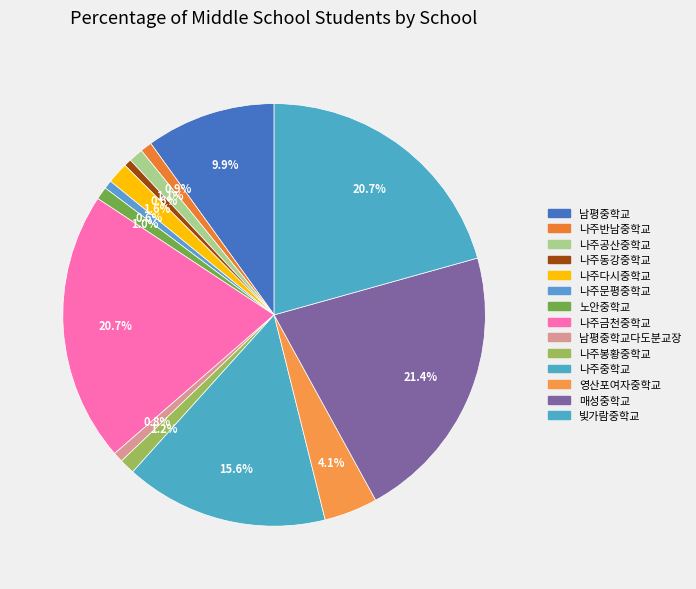

Count the number of slices in the pie.

14